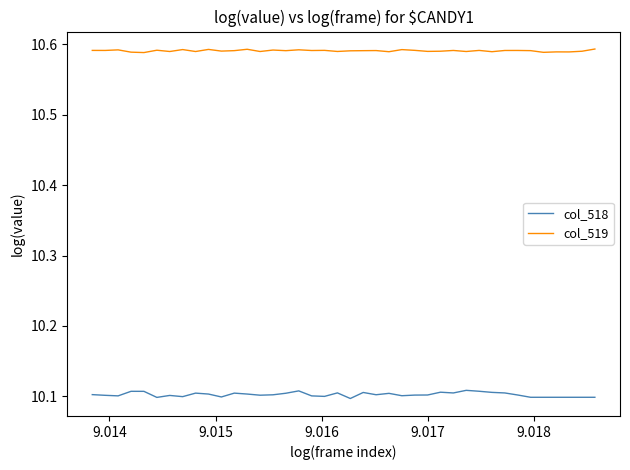

Rank the series by their maximum value, from lowest to highest.

col_518, col_519